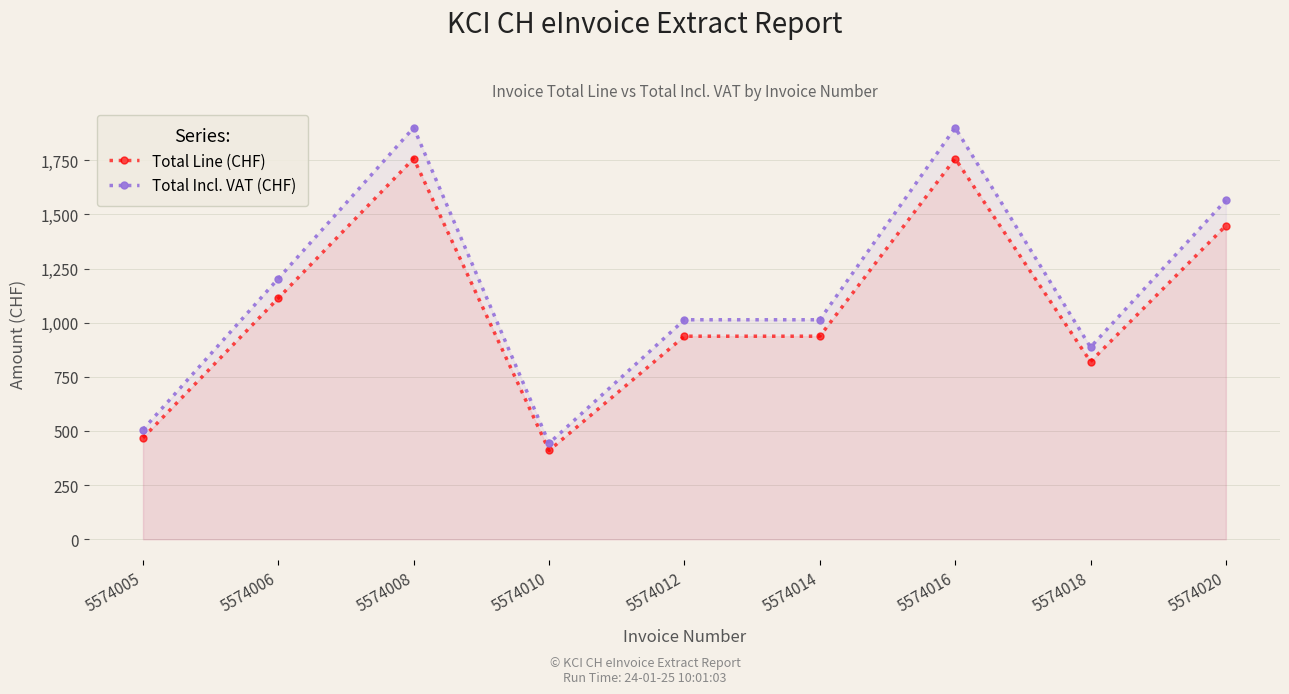

Which series changed the most between 5574006 and 5574016?

Total Incl. VAT (CHF)